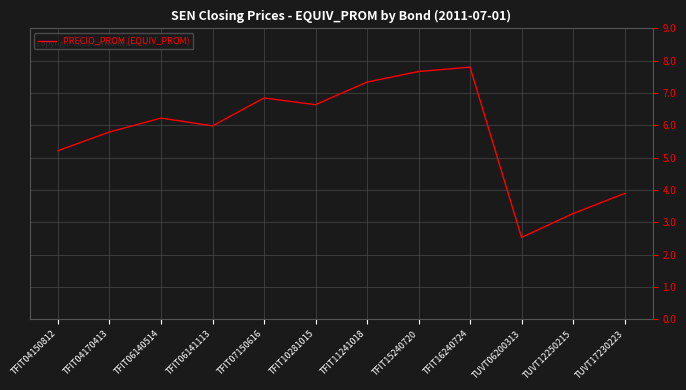

What is the difference between the maximum and minimum values?

5.3